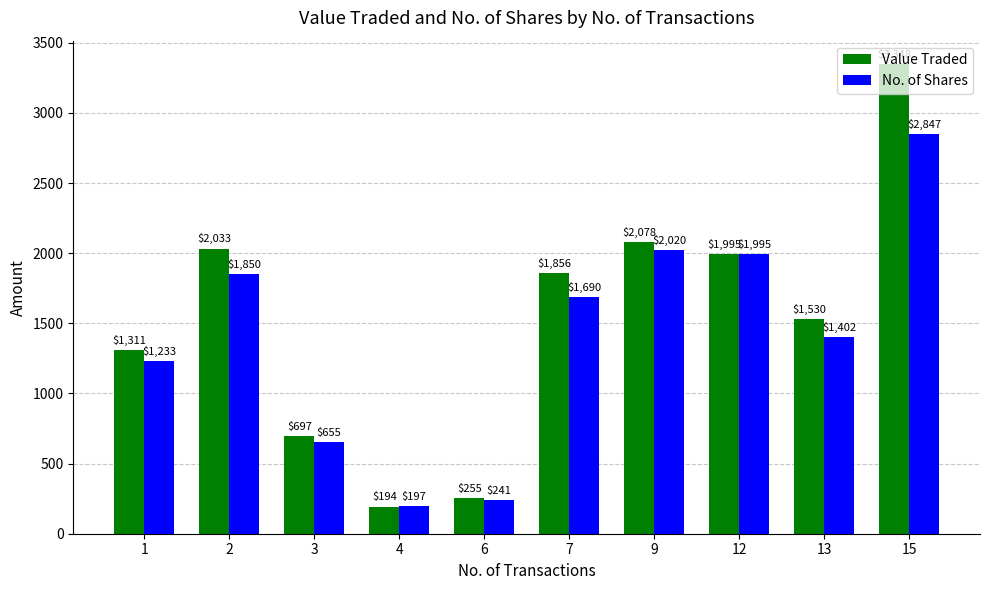

How many groups of bars are there?

10